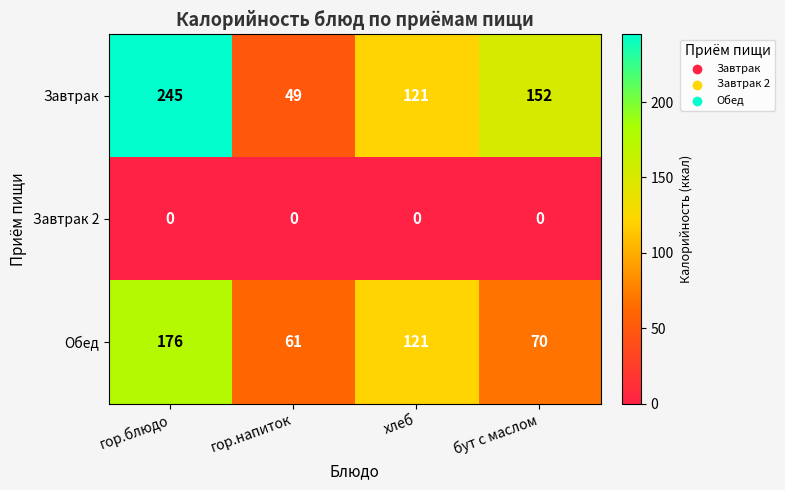

What is the average value of the Завтрак series?

142